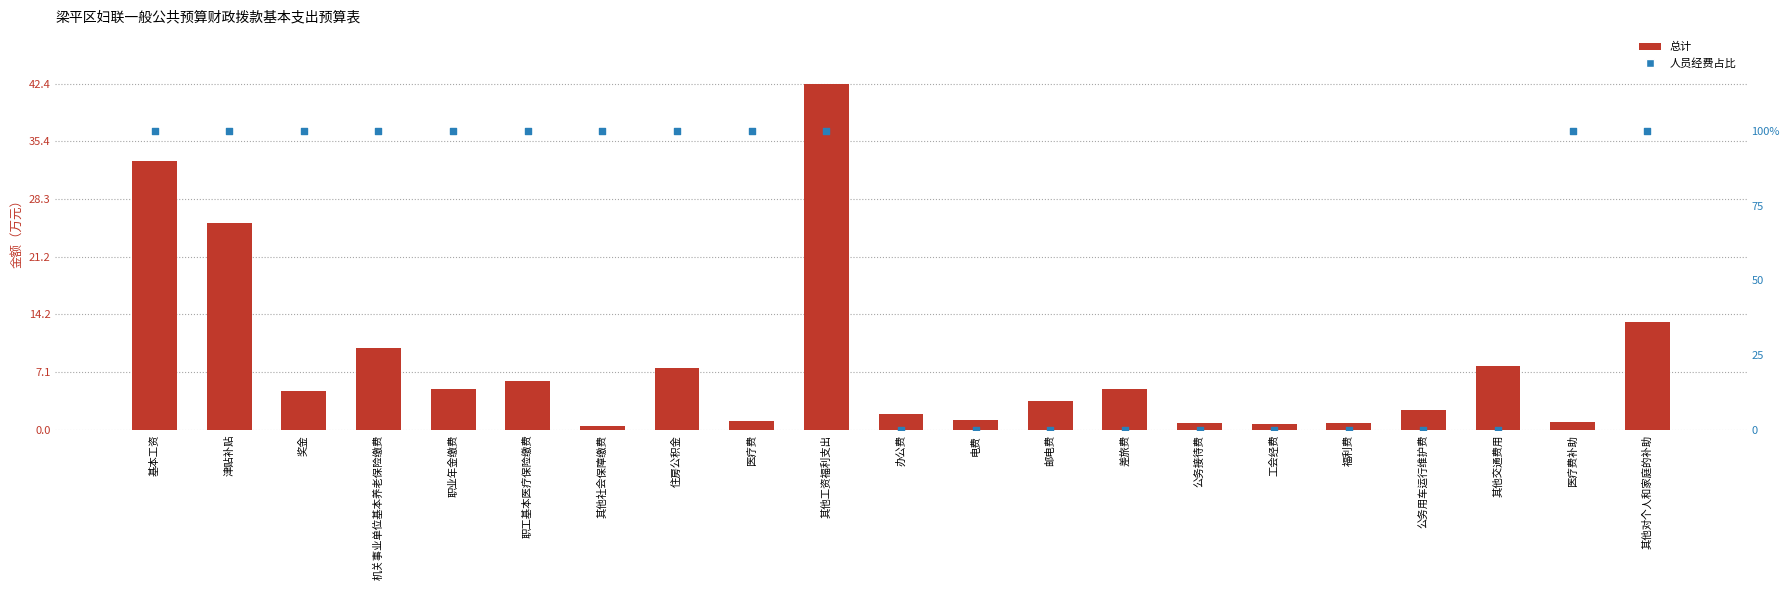

Which series reaches the maximum Y coordinate?

人员经费占比